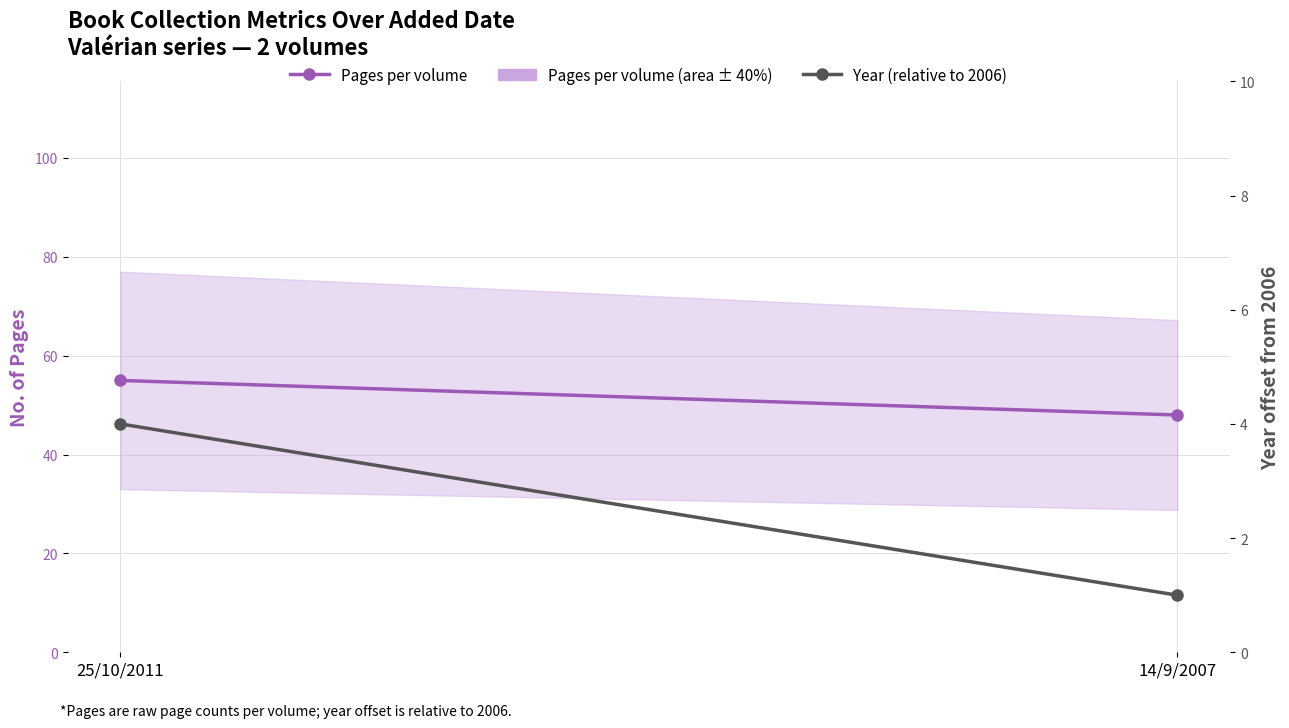

At which label is Pages per volume closest to 51?

14/9/2007